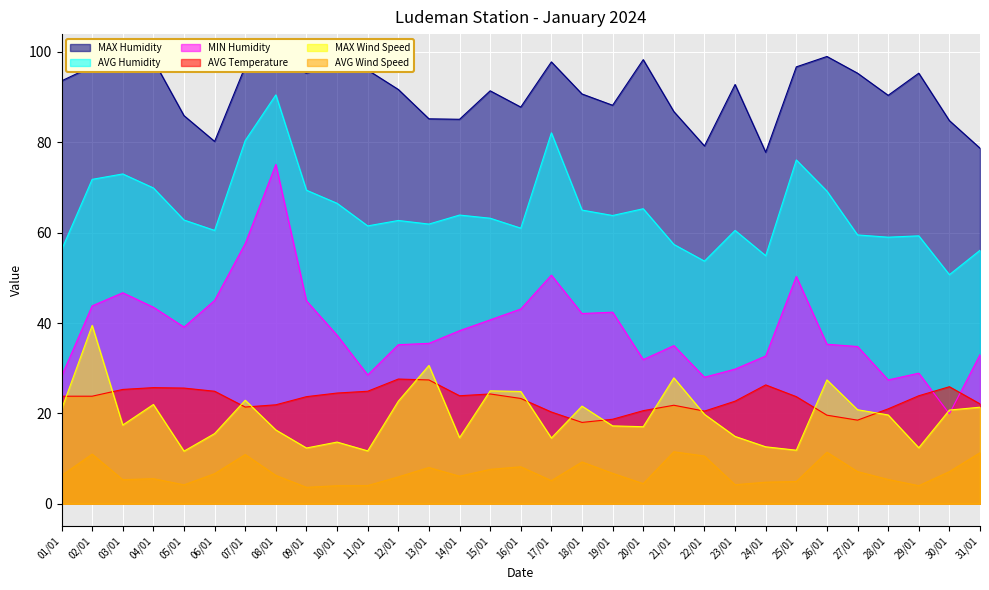

Which label corresponds to the largest value in the chart?

26/01